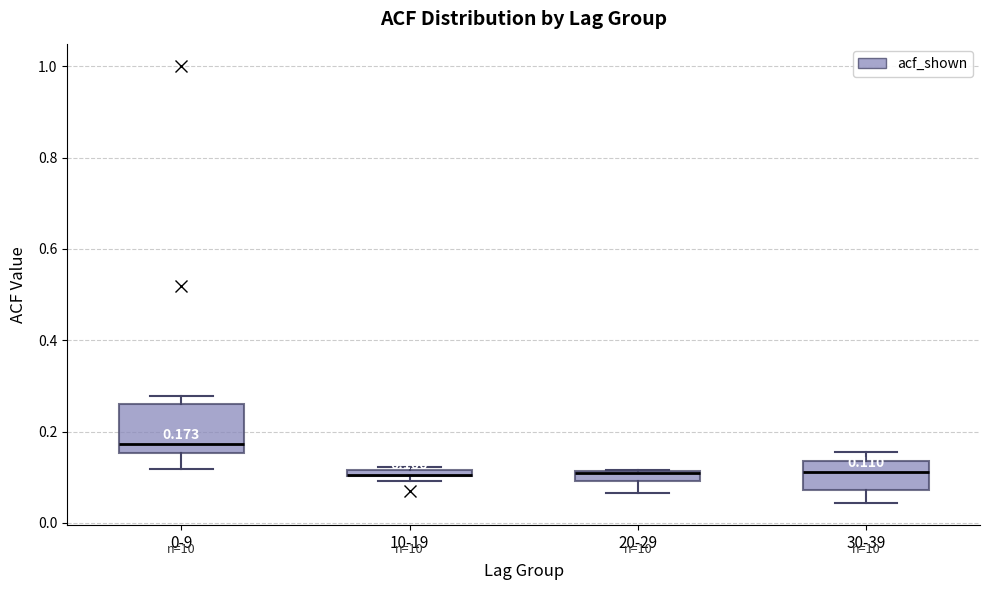

Comparing the boxes themselves (not the whiskers), which one is the tallest?

0-9